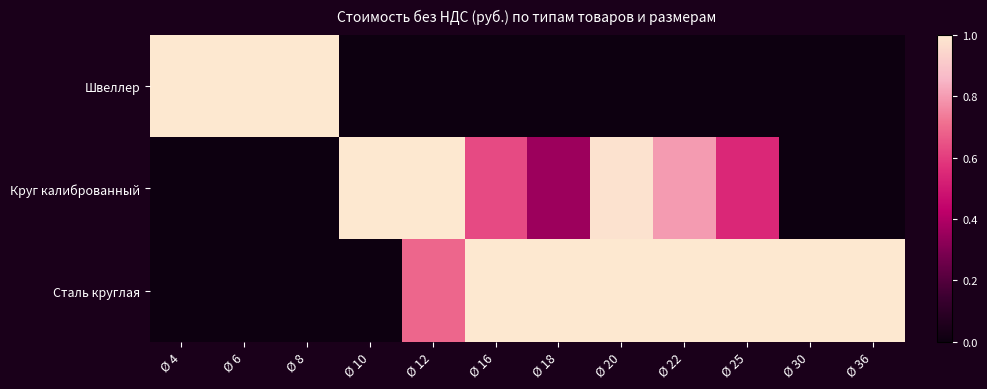

What is the total value across all series at Ø 25?

1.5